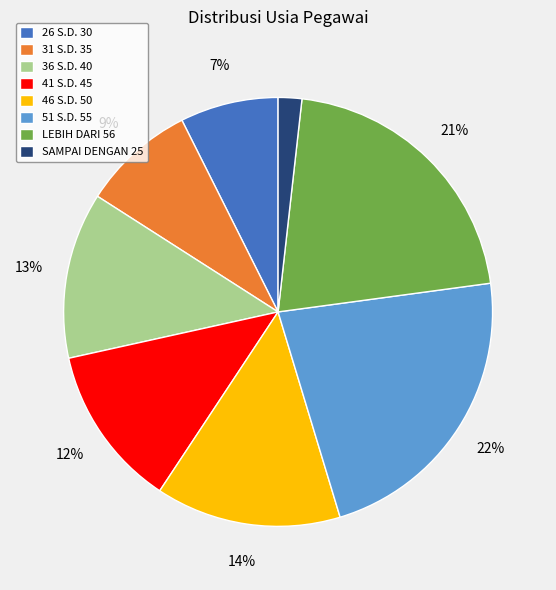

Count the number of slices in the pie.

8